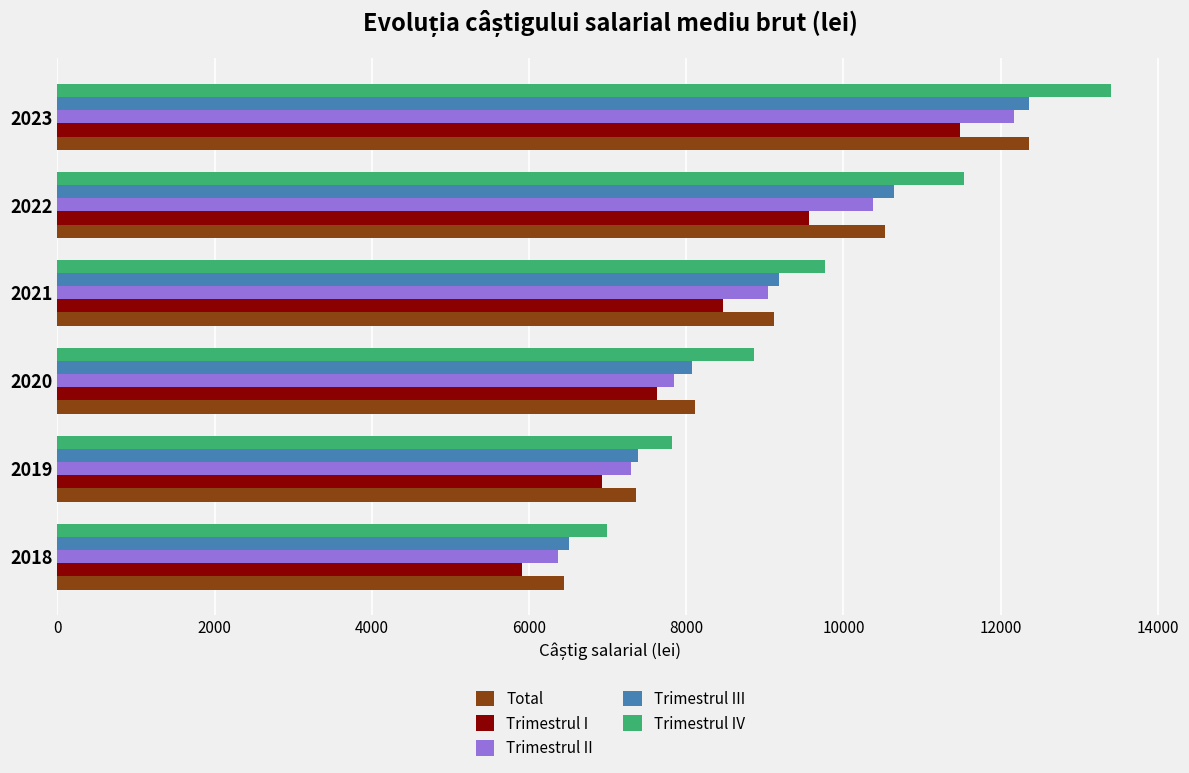

Which series has the largest total across all categories?

Trimestrul IV